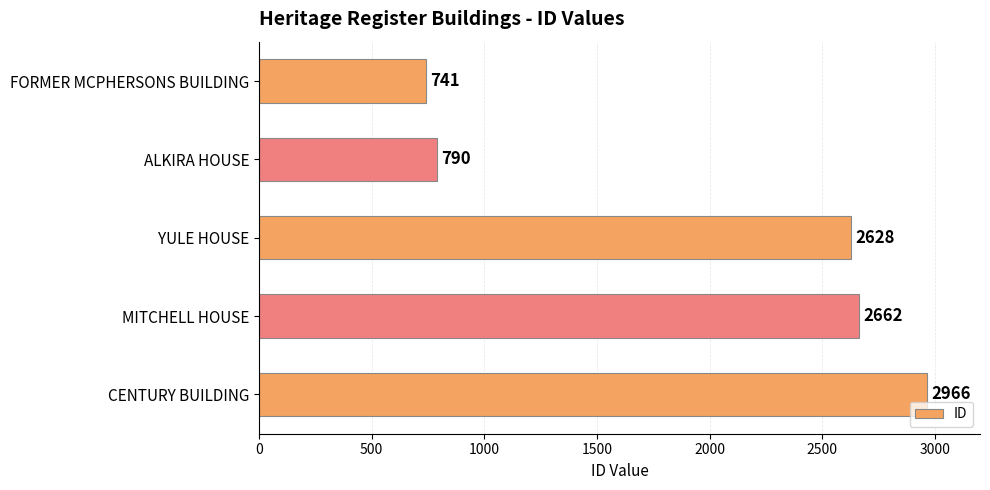

At which label is the value closest to 1853?

YULE HOUSE